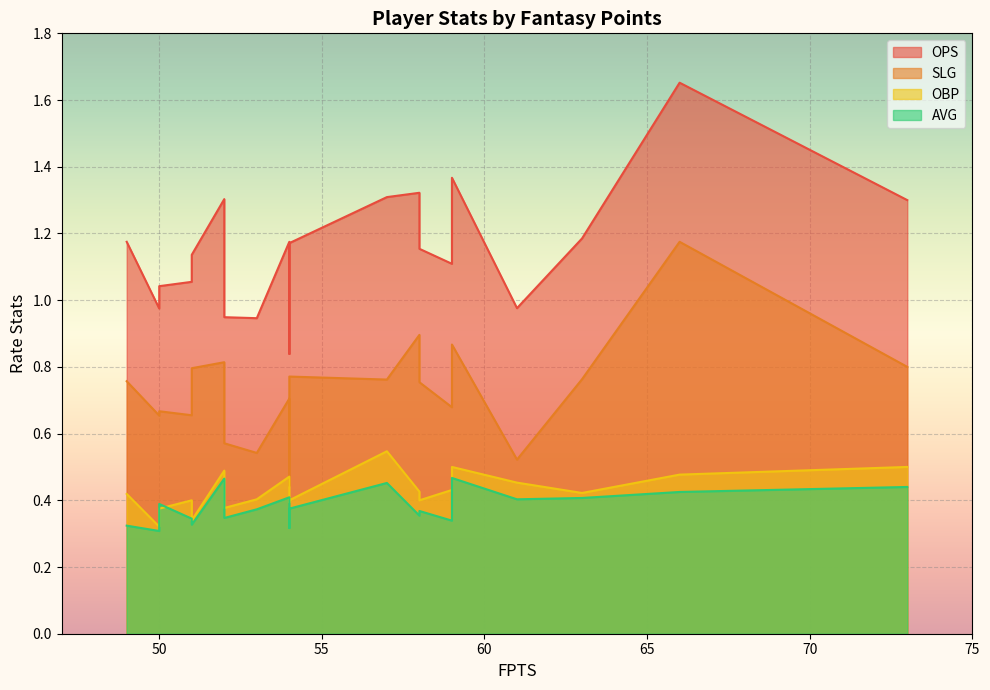

Count the number of categories in the chart.

20